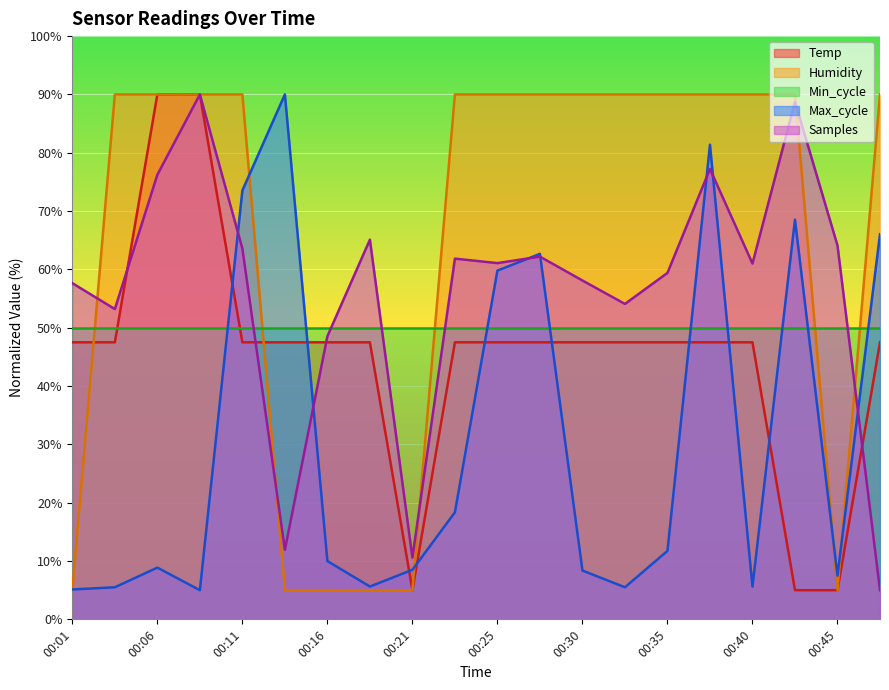

At how many categories does at least one series exceed 84?

15